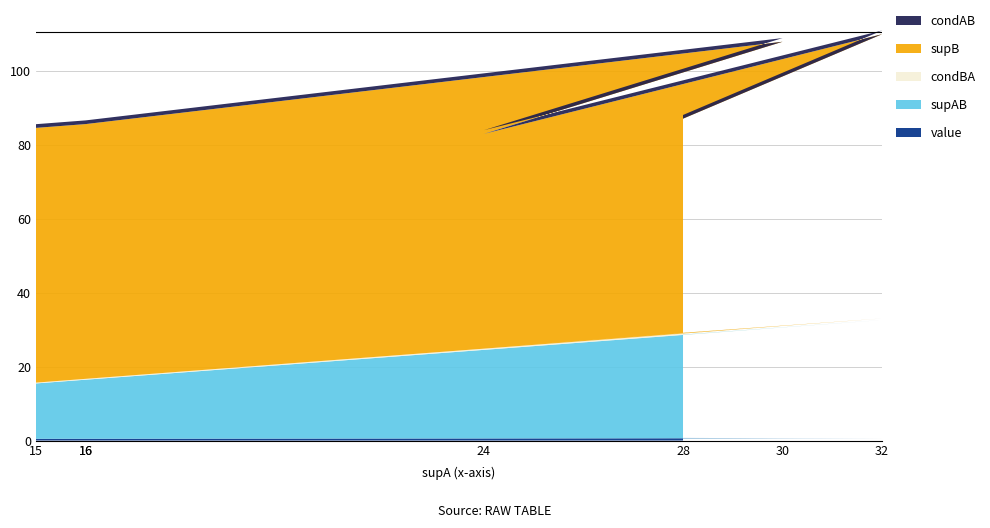

Reading left to right, what are all the values shown in this chart?

value: 28=0.7	32=0.6	24=0.6	30=0.6	16=0.5	16=0.5	15=0.5
supAB: 28=28.0	32=32.0	24=24.0	30=30.0	16=16.0	16=16.0	15=15.0
condBA: 28=0.5	32=0.4	24=0.4	30=0.4	16=0.2	16=0.2	15=0.2
supB: 28=58.0	32=77.0	24=58.0	30=77.0	16=69.0	16=69.0	15=69.0
condAB: 28=1.0	32=1.0	24=1.0	30=1.0	16=1.0	16=1.0	15=1.0